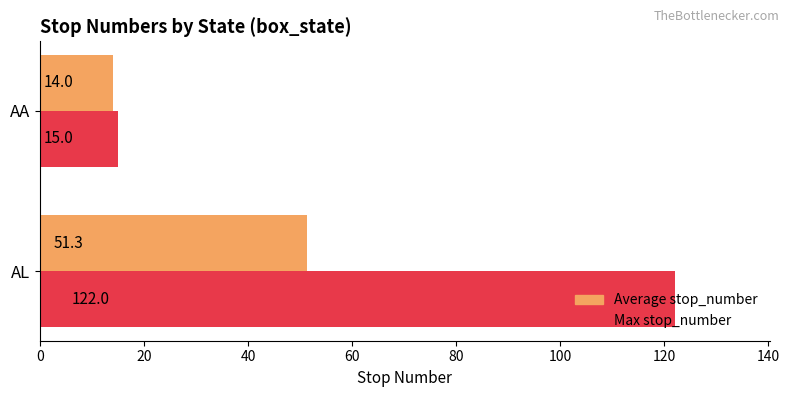

List the series in order of their overall mean, lowest first.

Average stop_number, Max stop_number